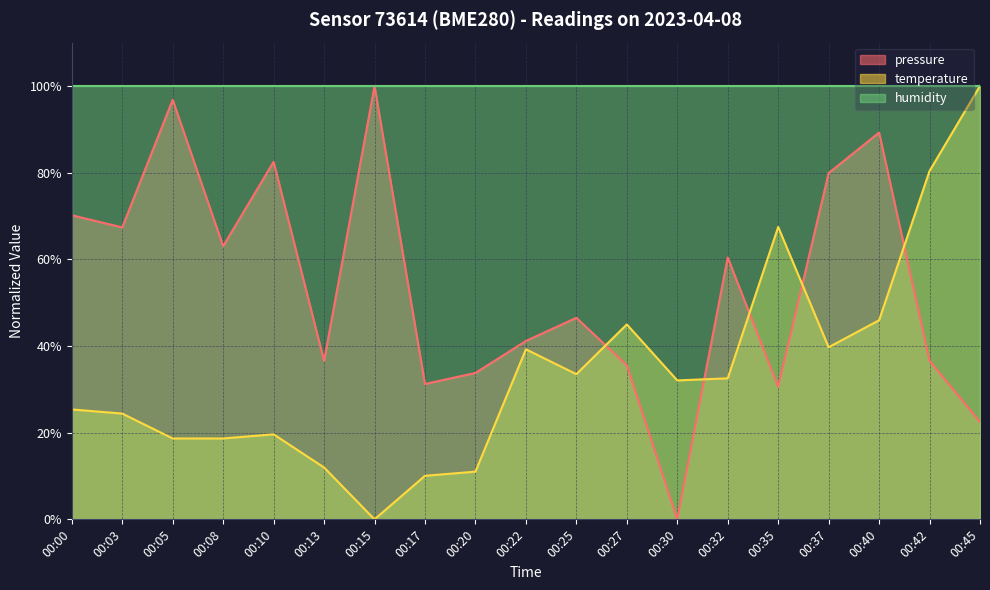

Rank the series by their average value, from highest to lowest.

humidity, pressure, temperature